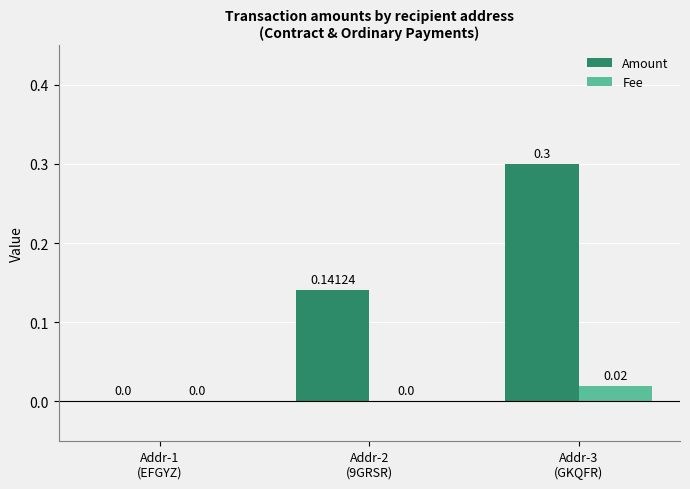

Which series has the largest total across all categories?

Amount